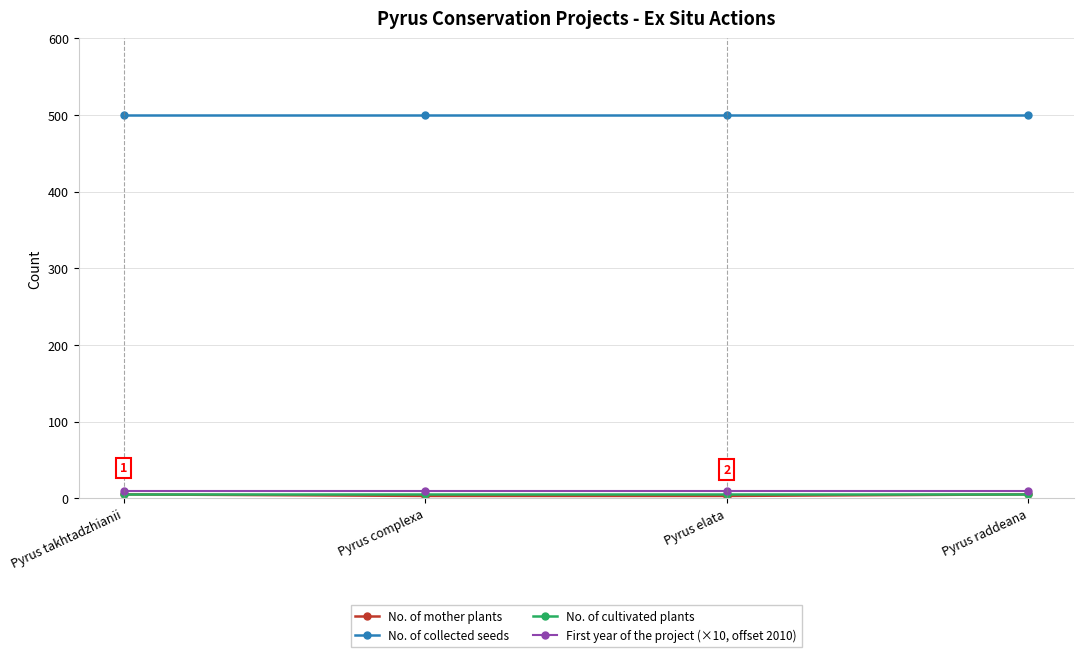

What is the maximum value shown in the chart?

500